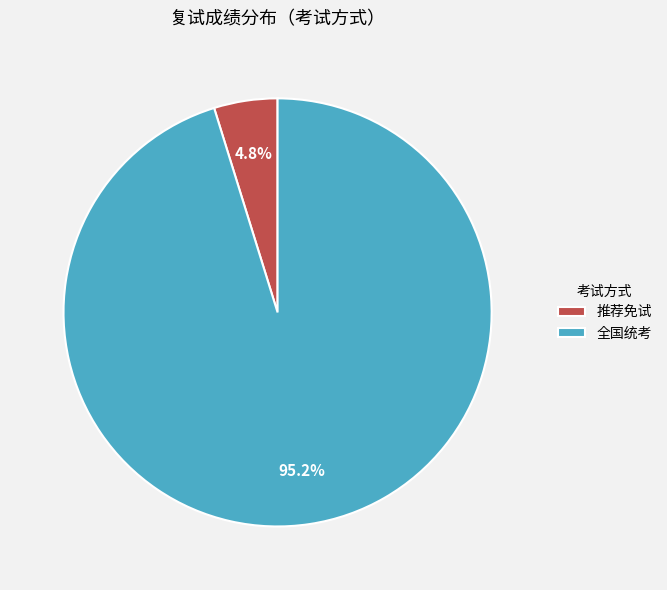

Which category has the biggest portion of the pie?

全国统考